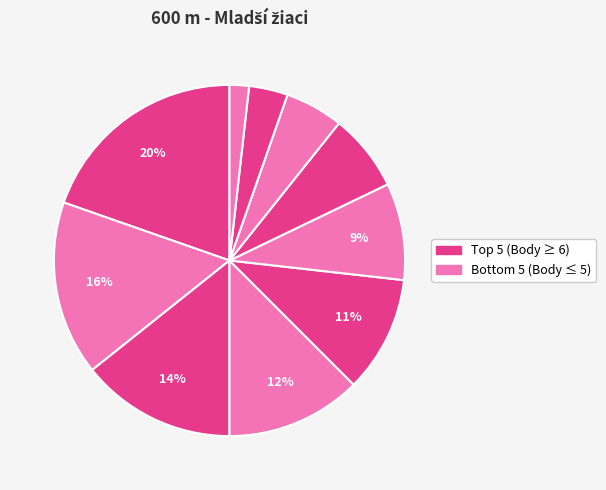

How many segments does this pie chart have?

10